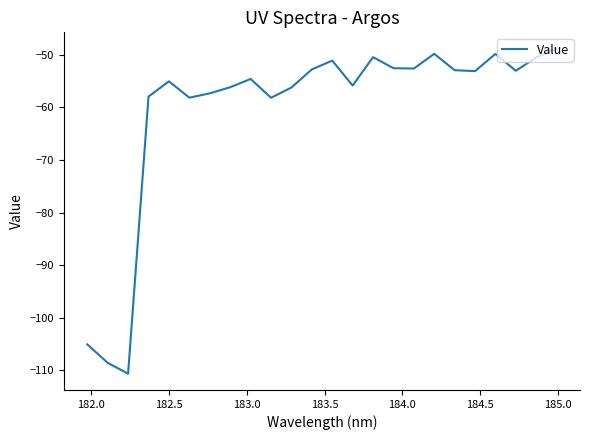

What is the smallest value displayed?

-110.7